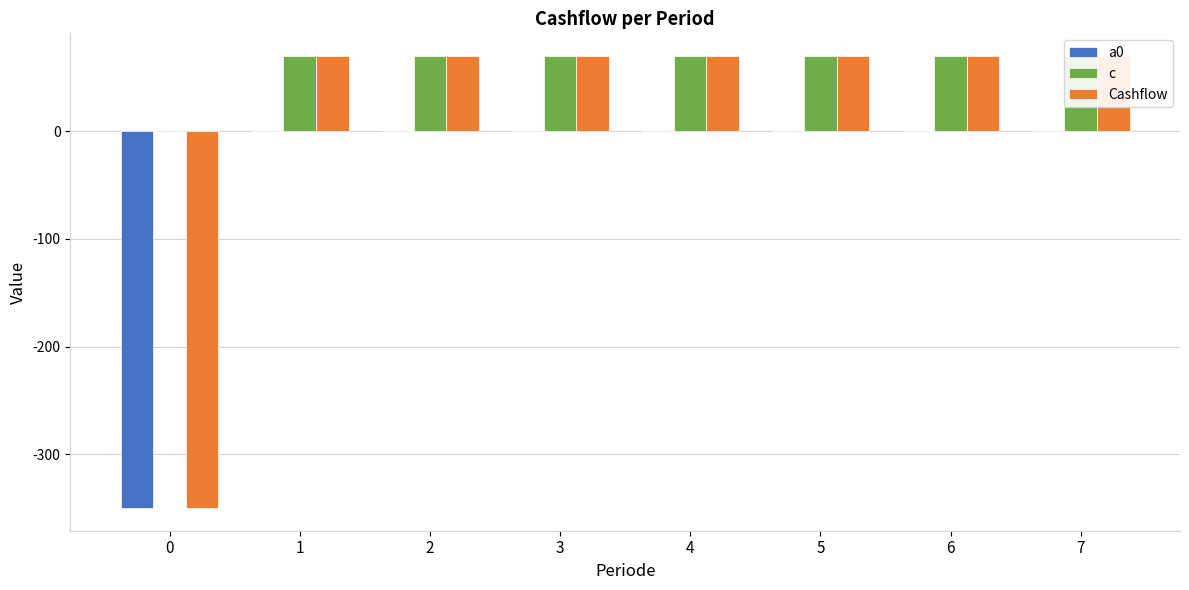

Reading left to right, what are all the values shown in this chart?

a0: -350	0	0	0	0	0	0	0
c: 0	70	70	70	70	70	70	70
Cashflow: -350	70	70	70	70	70	70	70